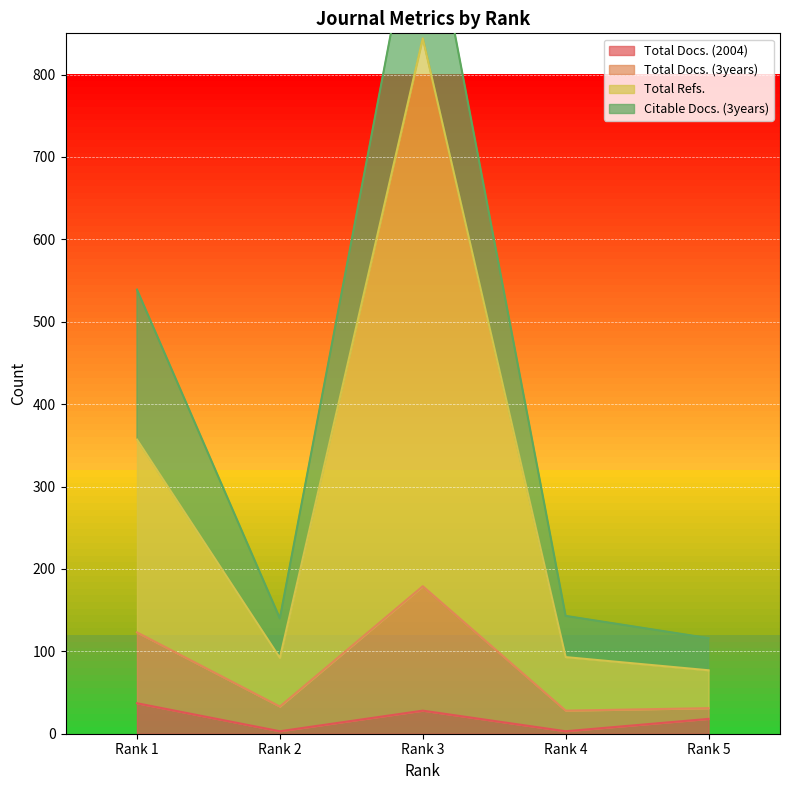

What is the difference between the highest and lowest values at Rank 2?

137